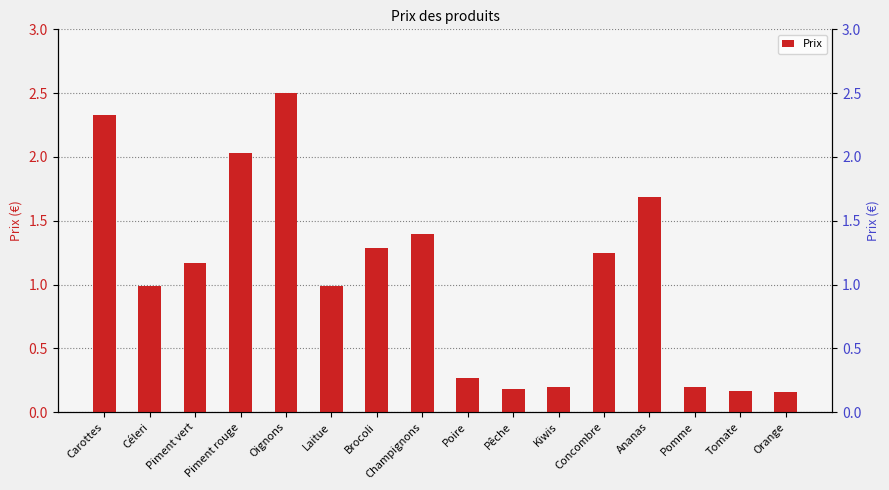

List the labels in order of value, smallest first.

Orange, Tomate, Pêche, Kiwis, Pomme, Poire, Céleri, Laitue, Piment vert, Concombre, Brocoli, Champignons, Ananas, Piment rouge, Carottes, Oignons